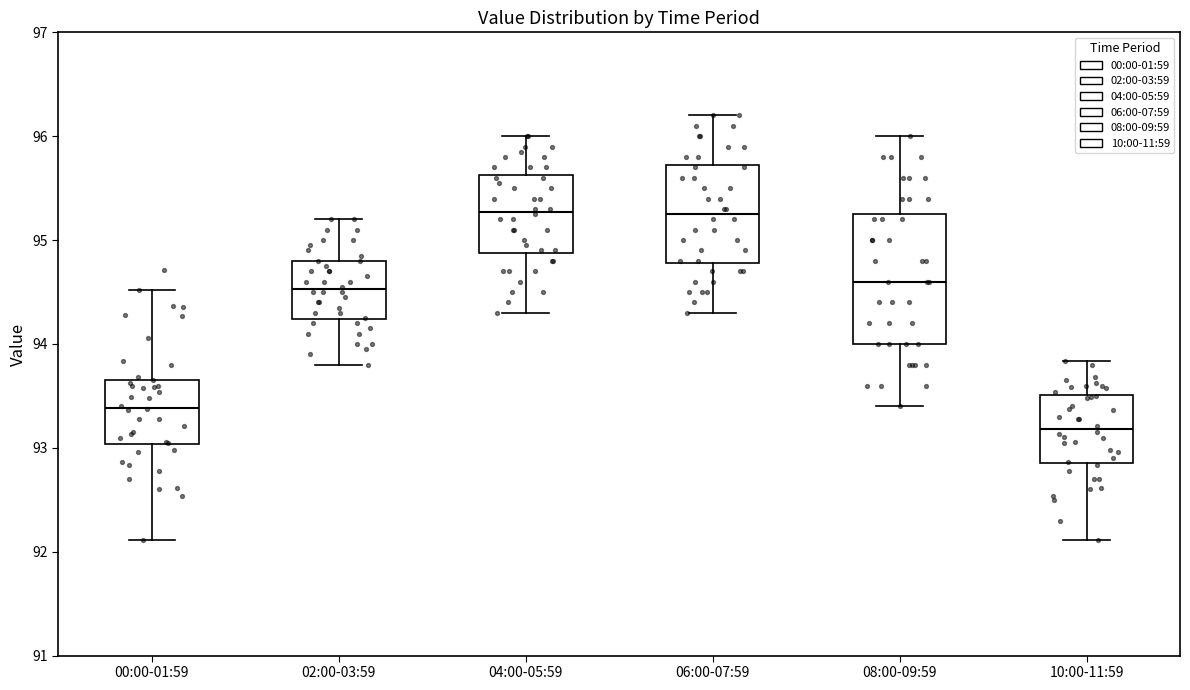

Reading left to right, read every box against the y-axis: the position of its median line, the range the box covers, and the ends of its whiskers. The values are not printed on the chart, so give them approximately, as read against the axis.

00:00-01:59: median 93.4, box 93.0 to 93.7, whiskers 92.1 to 94.5
02:00-03:59: median 94.5, box 94.2 to 94.8, whiskers 93.8 to 95.2
04:00-05:59: median 95.3, box 94.9 to 95.6, whiskers 94.3 to 96.0
06:00-07:59: median 95.3, box 94.8 to 95.7, whiskers 94.3 to 96.2
08:00-09:59: median 94.6, box 94.0 to 95.3, whiskers 93.4 to 96.0
10:00-11:59: median 93.2, box 92.9 to 93.5, whiskers 92.1 to 93.8